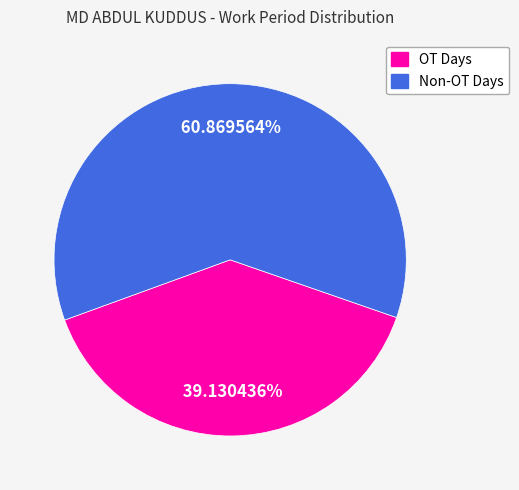

Is the sum of OT Days and Non-OT Days greater than half?

Yes